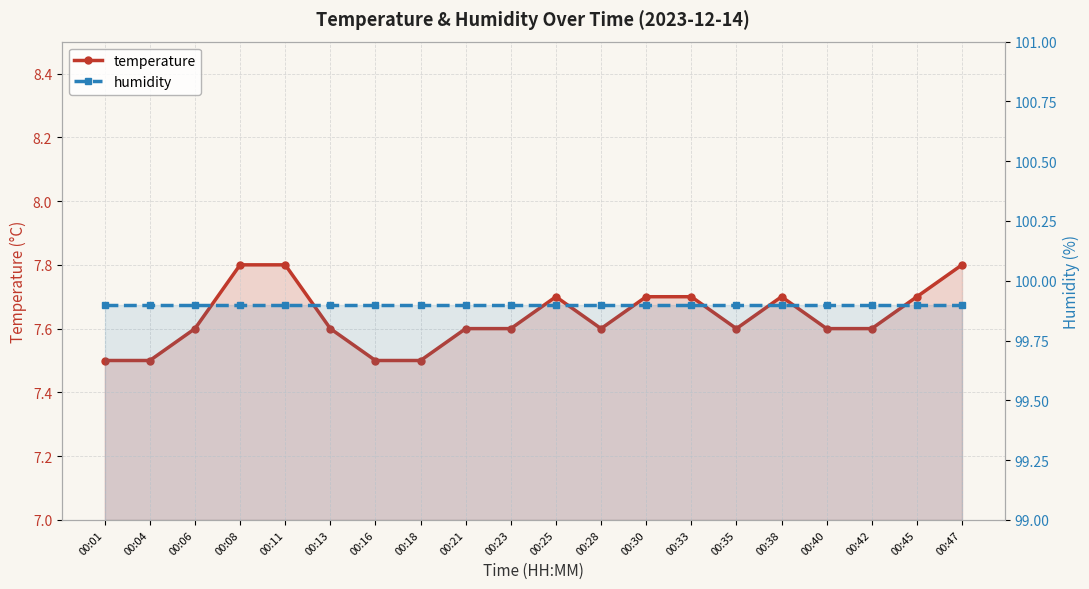

The humidity series shows 40.3 at 00:25. True or false?

False